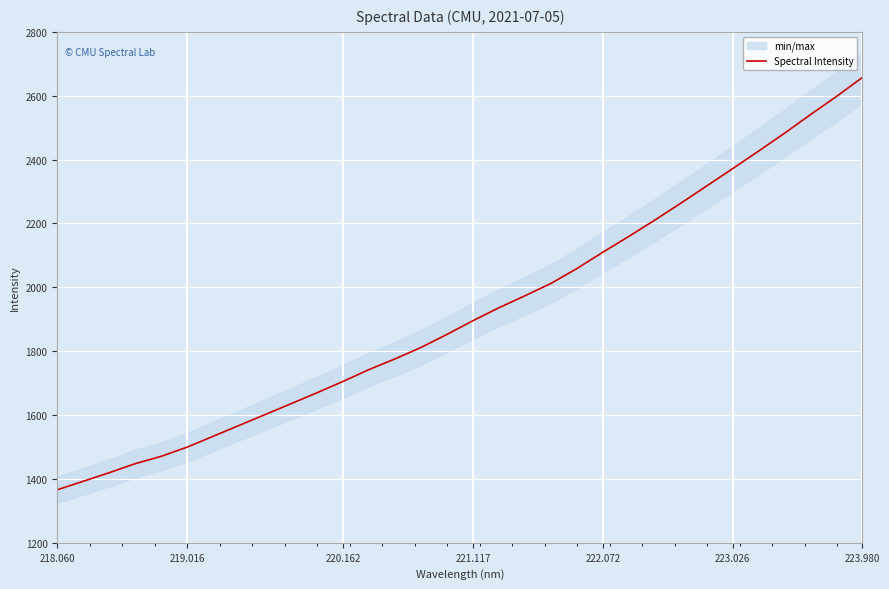

What is the difference between the maximum and minimum values?

1291.0